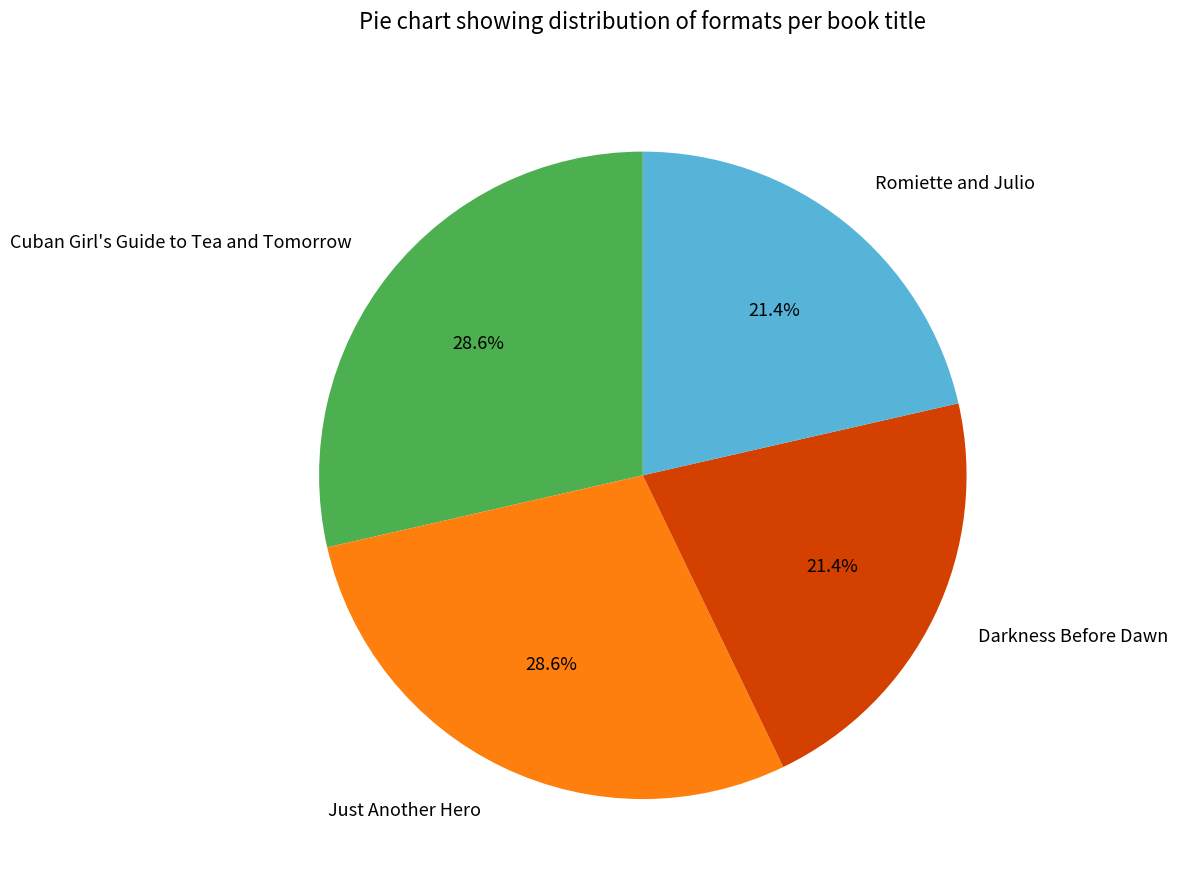

Between Just Another Hero and Romiette and Julio, which is larger?

Just Another Hero